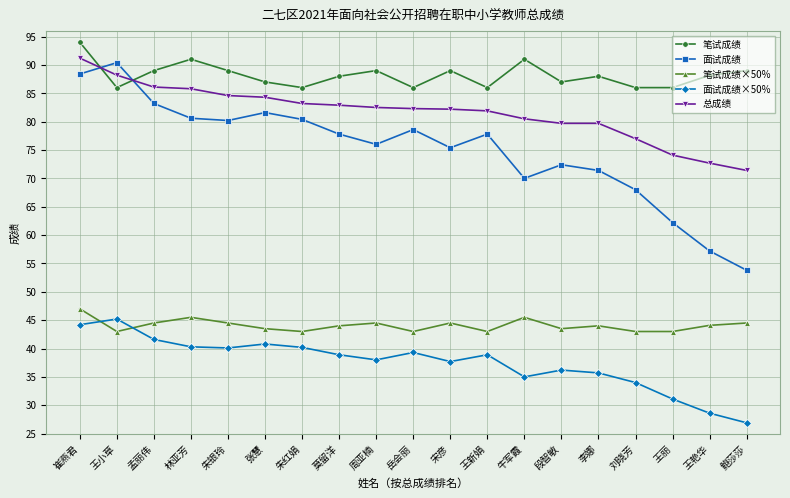

Is the value of 总成绩 at 鲍莎莎 greater than the value of 面试成绩×50% at 段智敏?

Yes